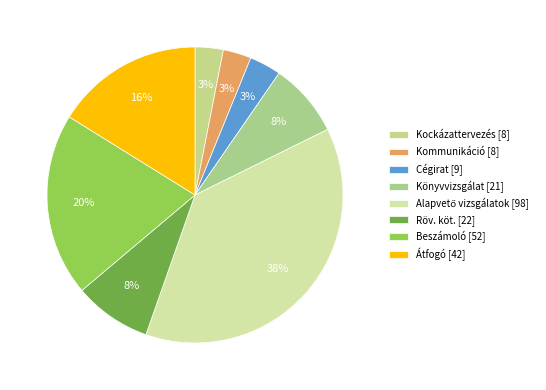

Count the number of slices in the pie.

8